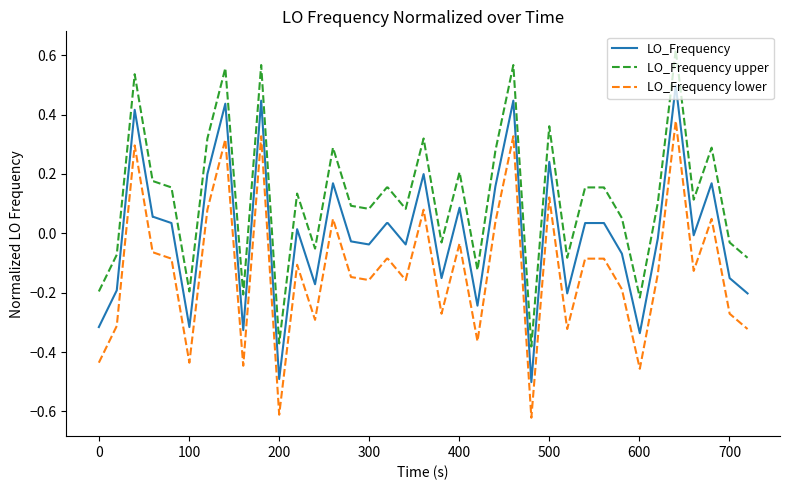

True or false: LO_Frequency lower and LO_Frequency intersect in this chart.

False